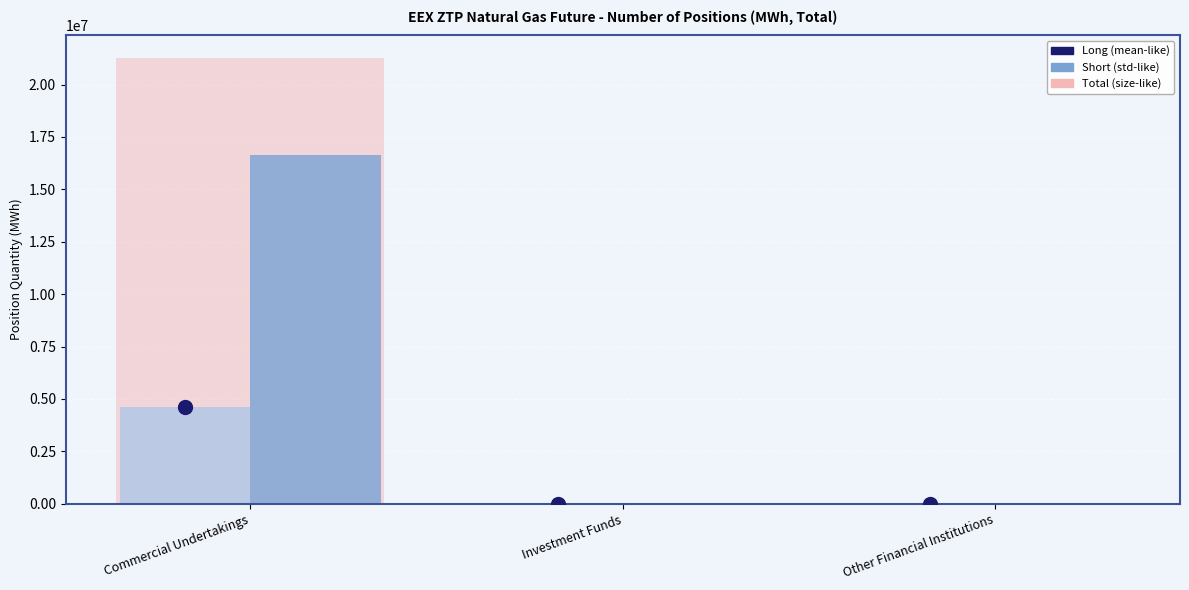

Reading left to right, what are all the values shown in this chart?

size: Commercial Undertakings=21275615	Investment Funds=0	Other Financial Institutions=0
Long: Commercial Undertakings=4634450	Investment Funds=0	Other Financial Institutions=0
Short: Commercial Undertakings=16641165	Investment Funds=0	Other Financial Institutions=0